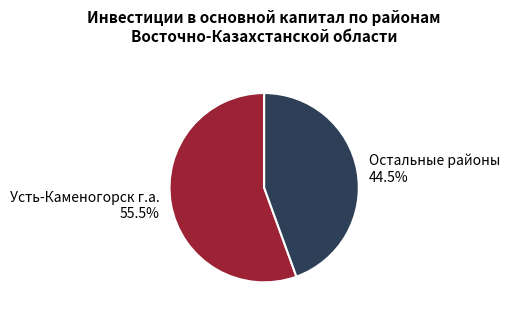

Combined, do Усть-Каменогорск г.а. and Остальные районы account for over 50%?

Yes